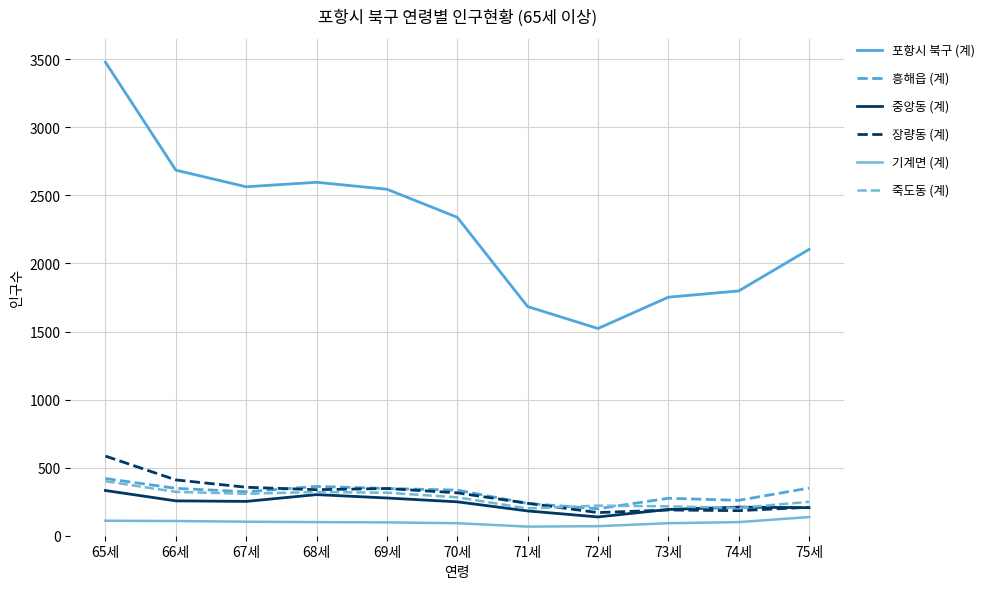

Which series has the largest total across all categories?

포항시 북구 (계)